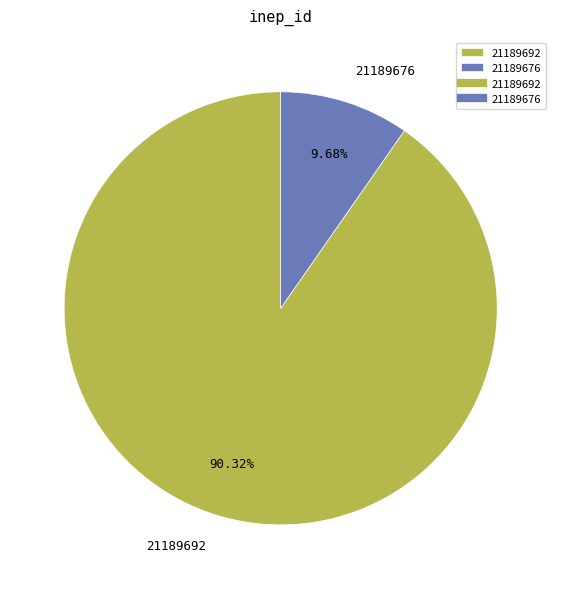

True or false: 21189692 accounts for 90% of the total.

True